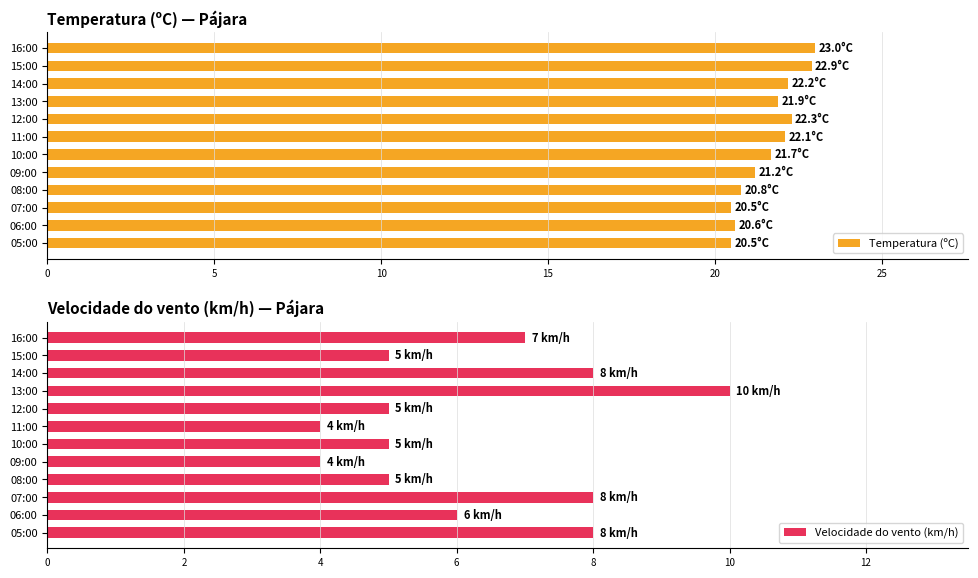

What is the maximum value for Temperatura (ºC)?

23.0